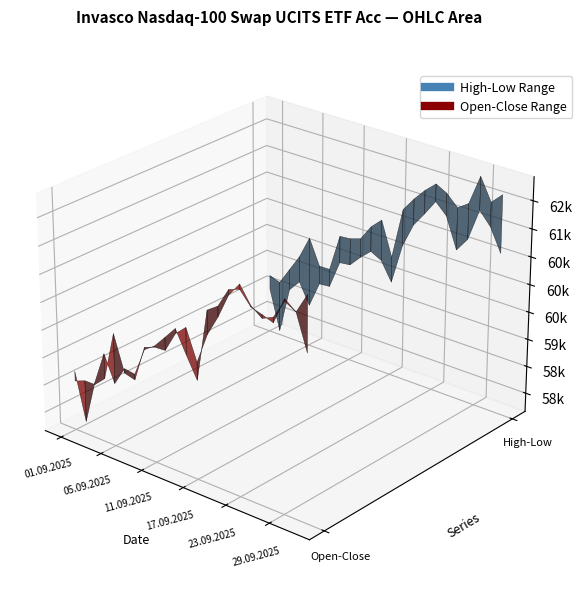

Reading left to right, what are all the values shown in this chart?

Open: 01.09.2025=58565	02.09.2025=58641	03.09.2025=58644	04.09.2025=58824	05.09.2025=59708	08.09.2025=59068	09.09.2025=59018	10.09.2025=59671	11.09.2025=59745	12.09.2025=59757	15.09.2025=60122	16.09.2025=60300	17.09.2025=59762	18.09.2025=60315	19.09.2025=60685	22.09.2025=61130	23.09.2025=61382	24.09.2025=61083	25.09.2025=60934	26.09.2025=61025	29.09.2025=61359	30.09.2025=61248	01.10.2025=60625
High: 01.09.2025=58749	02.09.2025=58680	03.09.2025=58992	04.09.2025=59304	05.09.2025=59721	08.09.2025=59255	09.09.2025=59260	10.09.2025=59946	11.09.2025=59964	12.09.2025=60027	15.09.2025=60313	16.09.2025=60498	17.09.2025=59878	18.09.2025=60815	19.09.2025=61068	22.09.2025=61285	23.09.2025=61461	24.09.2025=61354	25.09.2025=61158	26.09.2025=61294	29.09.2025=61837	30.09.2025=61440	01.10.2025=61635
Low: 01.09.2025=58486	02.09.2025=57744	03.09.2025=58606	04.09.2025=58824	05.09.2025=58441	08.09.2025=58918	09.09.2025=58935	10.09.2025=59452	11.09.2025=59475	12.09.2025=59681	15.09.2025=59856	16.09.2025=59754	17.09.2025=59415	18.09.2025=60155	19.09.2025=60598	22.09.2025=60862	23.09.2025=61145	24.09.2025=60951	25.09.2025=60398	26.09.2025=60654	29.09.2025=61236	30.09.2025=61004	01.10.2025=60591
Close: 01.09.2025=58745	02.09.2025=57890	03.09.2025=58683	04.09.2025=59275	05.09.2025=58807	08.09.2025=59149	09.09.2025=59120	10.09.2025=59630	11.09.2025=59768	12.09.2025=59987	15.09.2025=60212	16.09.2025=59816	17.09.2025=59442	18.09.2025=60737	19.09.2025=60872	22.09.2025=61223	23.09.2025=61292	24.09.2025=61059	25.09.2025=61000	26.09.2025=60929	29.09.2025=61404	30.09.2025=61247	01.10.2025=61607